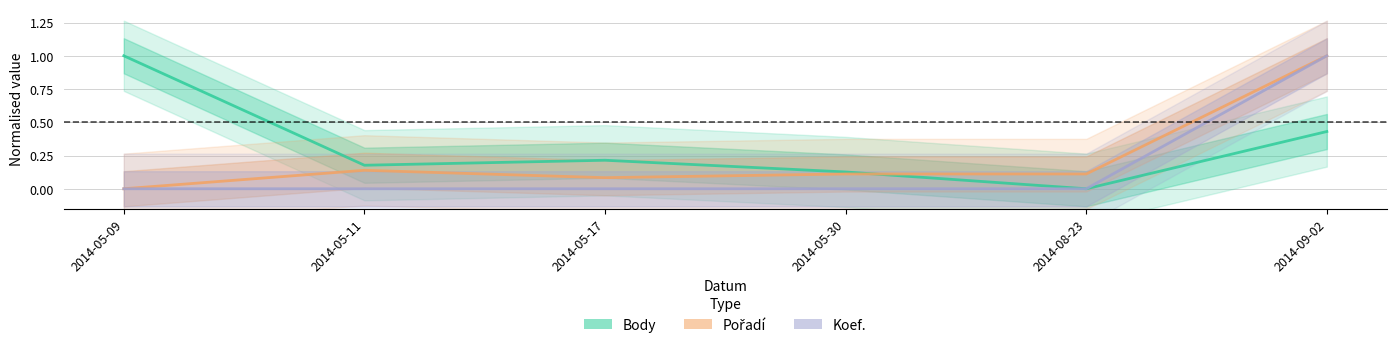

How many distinct data groups are displayed?

3